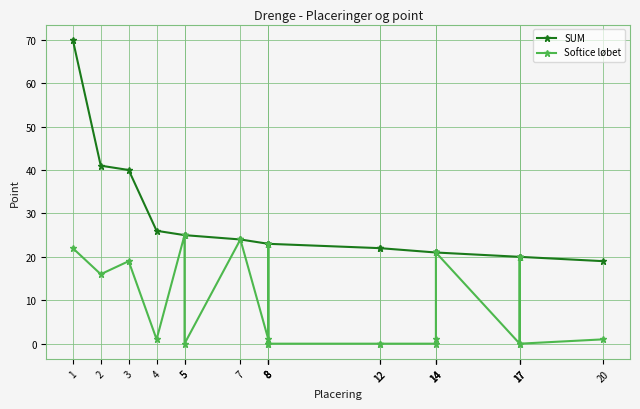

Rank the categories by Softice løbet value from lowest to highest.

5, 8, 8, 12, 12, 14, 17, 17, 4, 8, 14, 20, 2, 3, 17, 14, 1, 8, 7, 5